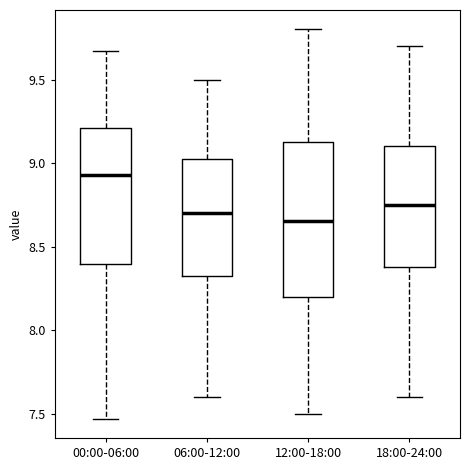

Which box is the tallest, from its lower edge to its upper edge?

12:00-18:00